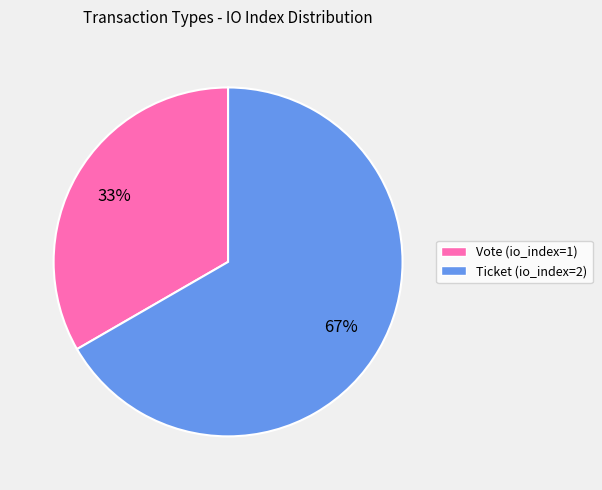

How many slices are in this pie chart?

2